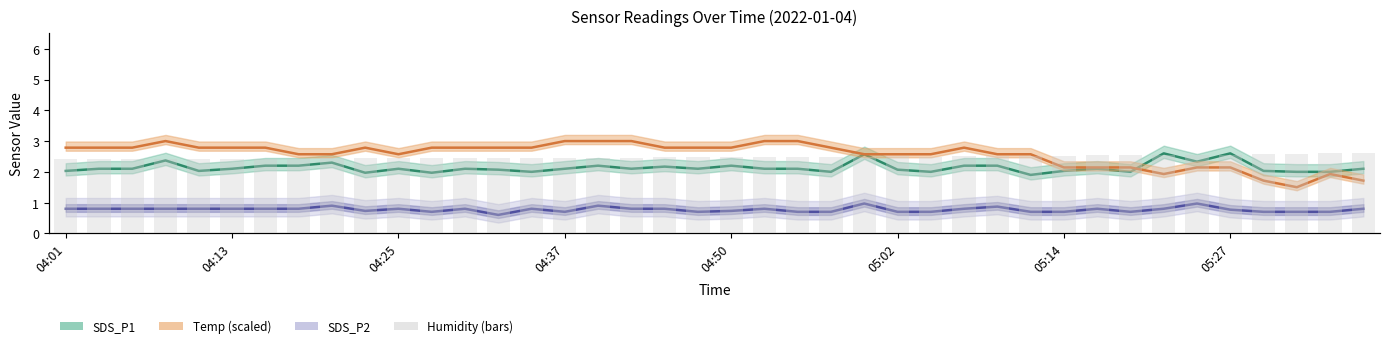

What is the sum of the Temp (scaled) values at 38 and 29?

4.5